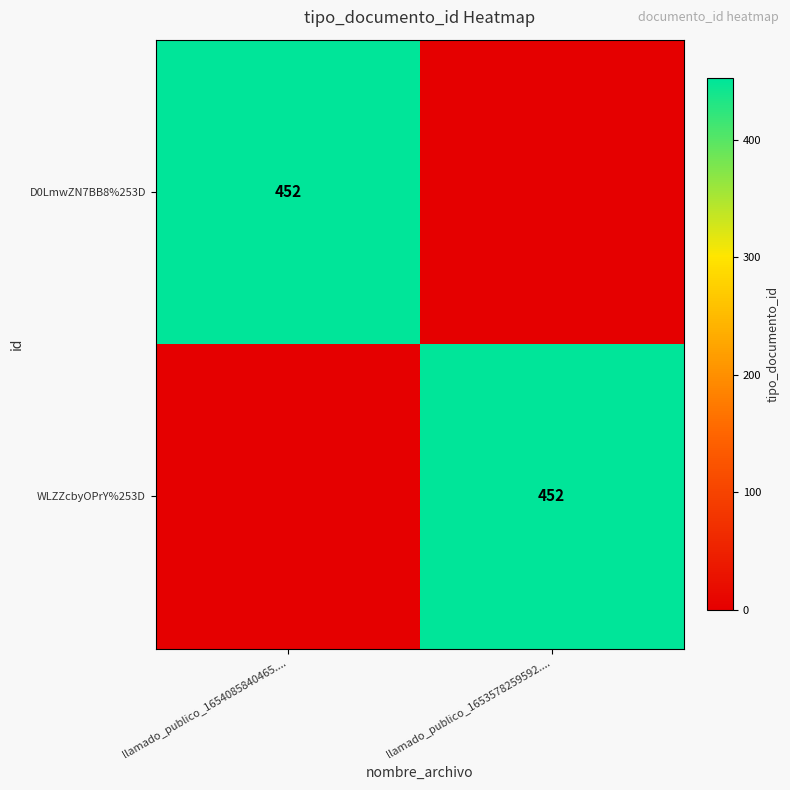

At which category is the sum across all series the highest?

llamado_publico_1654085840465....